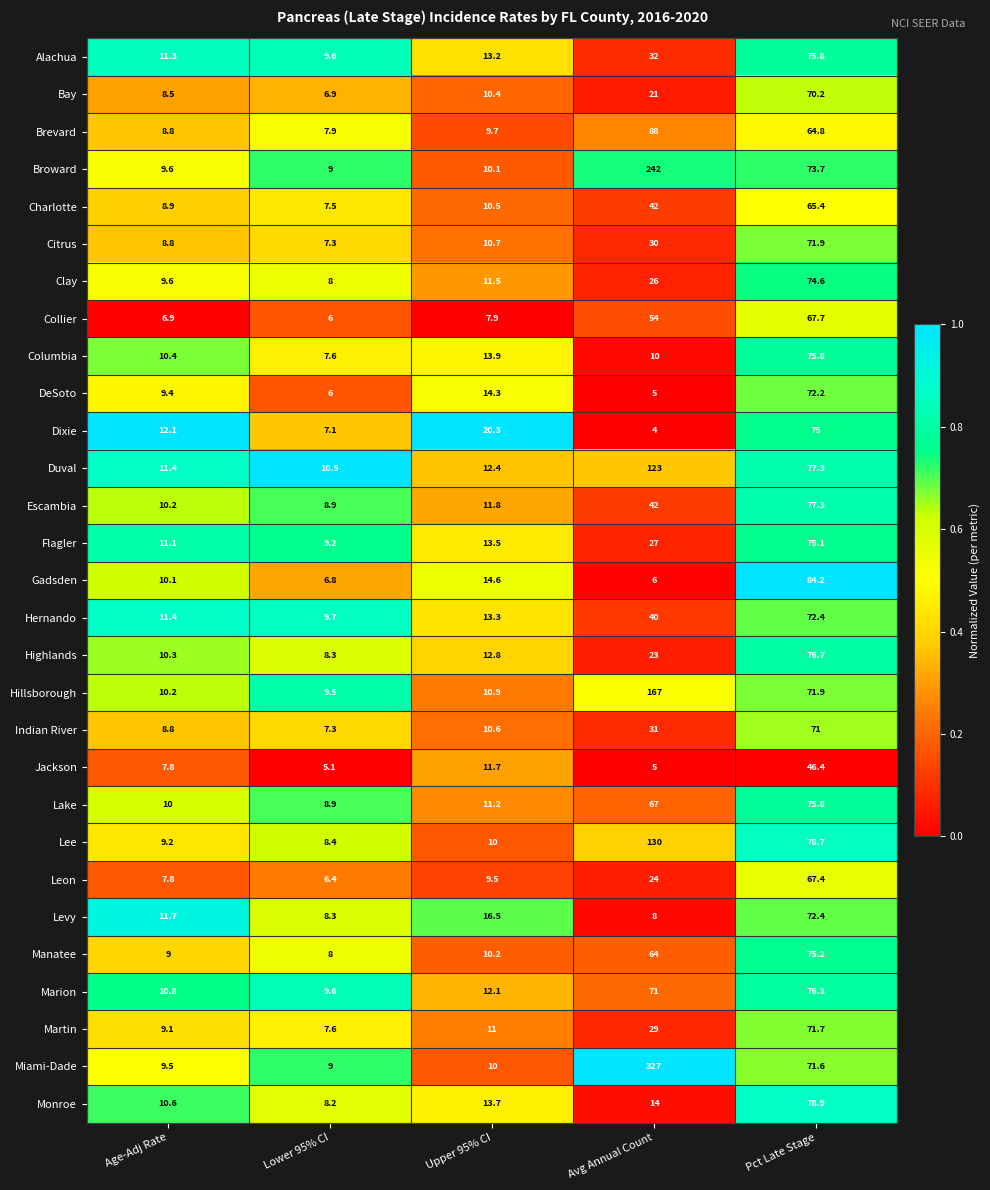

At which category is the sum across all series the highest?

Pct Late Stage